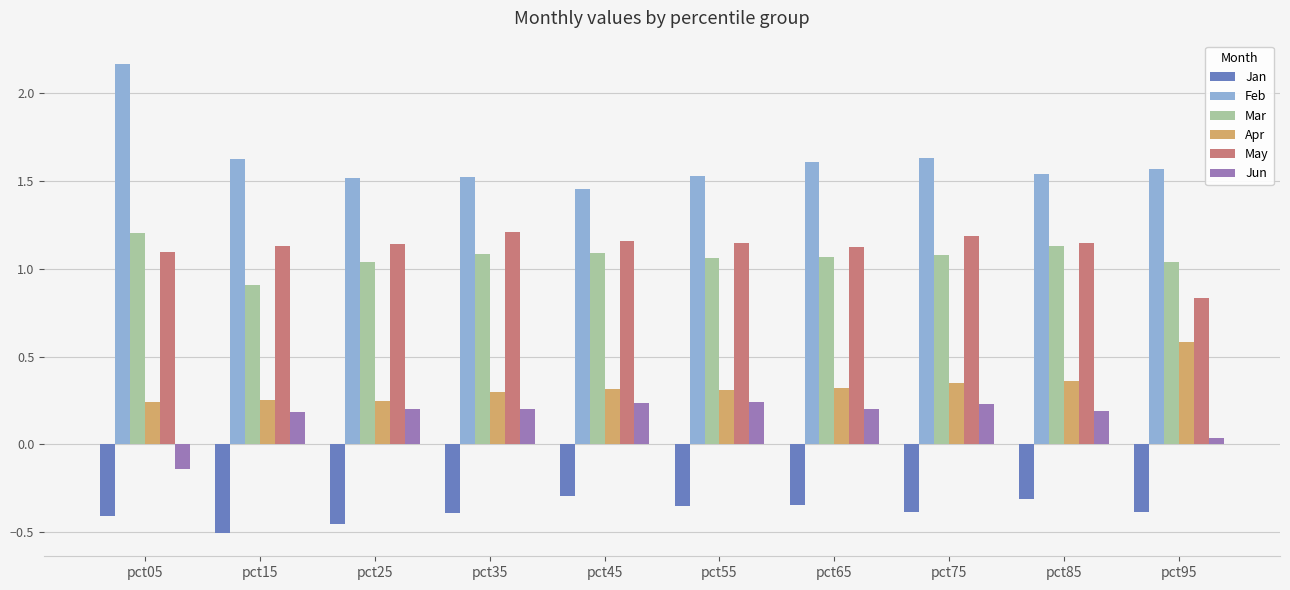

At pct25, list the series in order from smallest to largest.

Jan, Jun, Apr, Mar, May, Feb